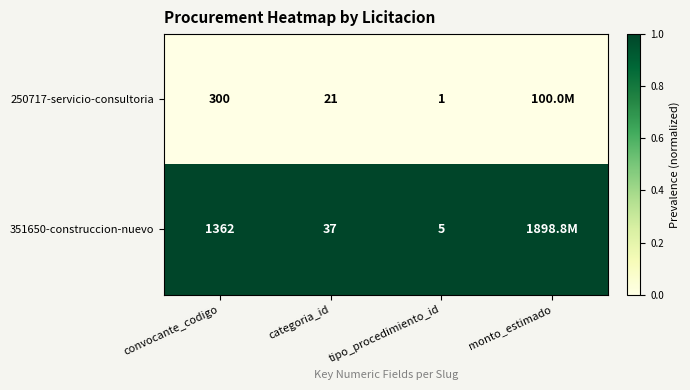

Which series changed the most between convocante_codigo and categoria_id?

351650-construccion-nuevo